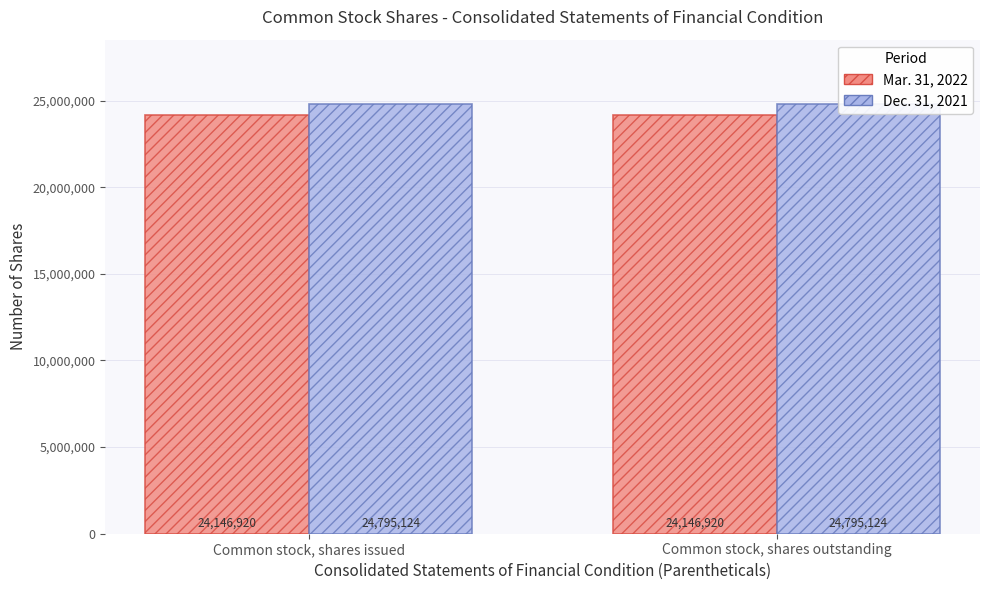

What are all the series names shown in the legend?

Mar. 31, 2022, Dec. 31, 2021